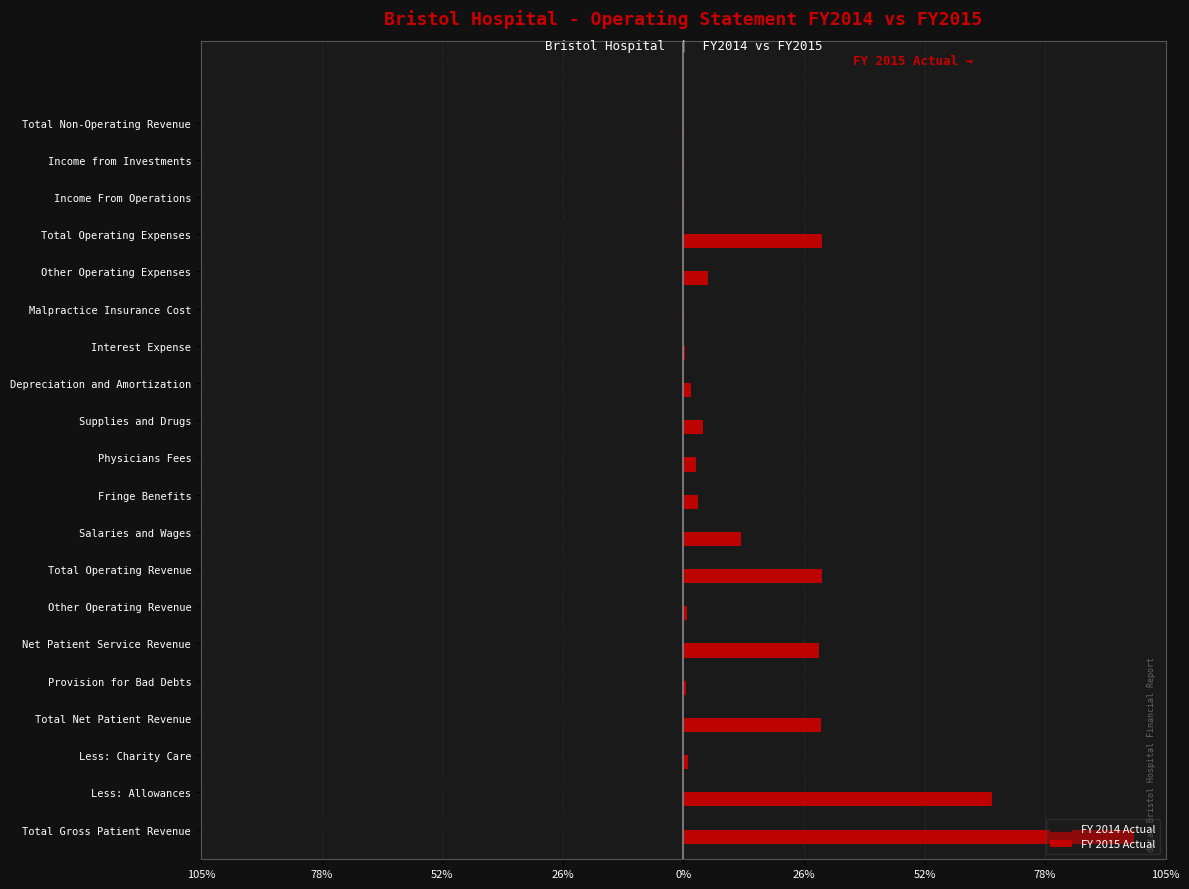

Which series has the widest spread of values?

FY 2014 Actual